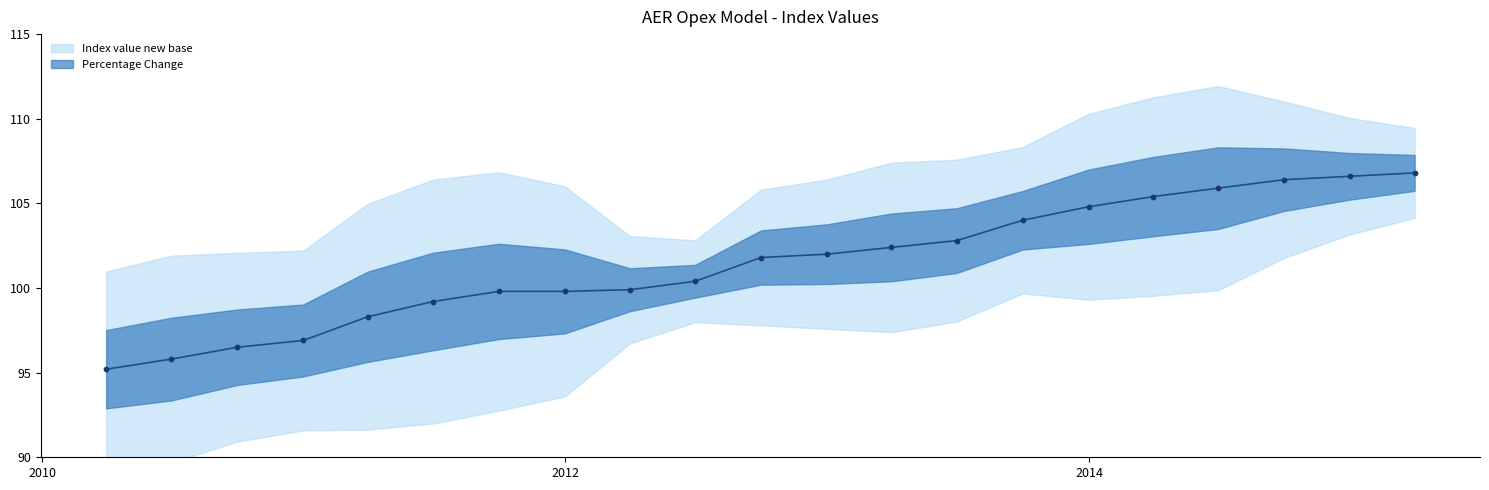

Approximately how many times larger is the value at 2013-12-31 compared to 2012-06-30?

1.0